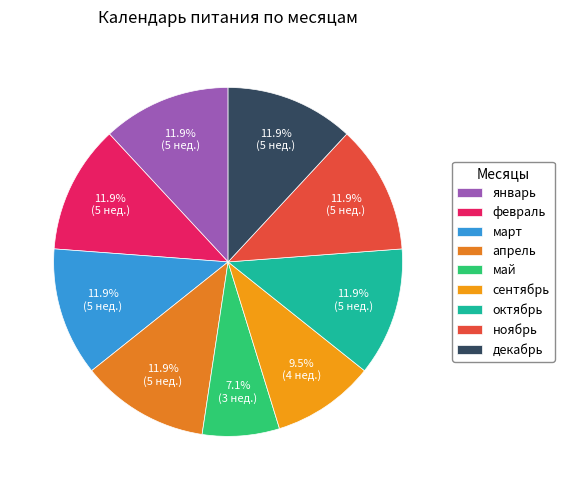

Does апрель account for over 50% of the chart?

No